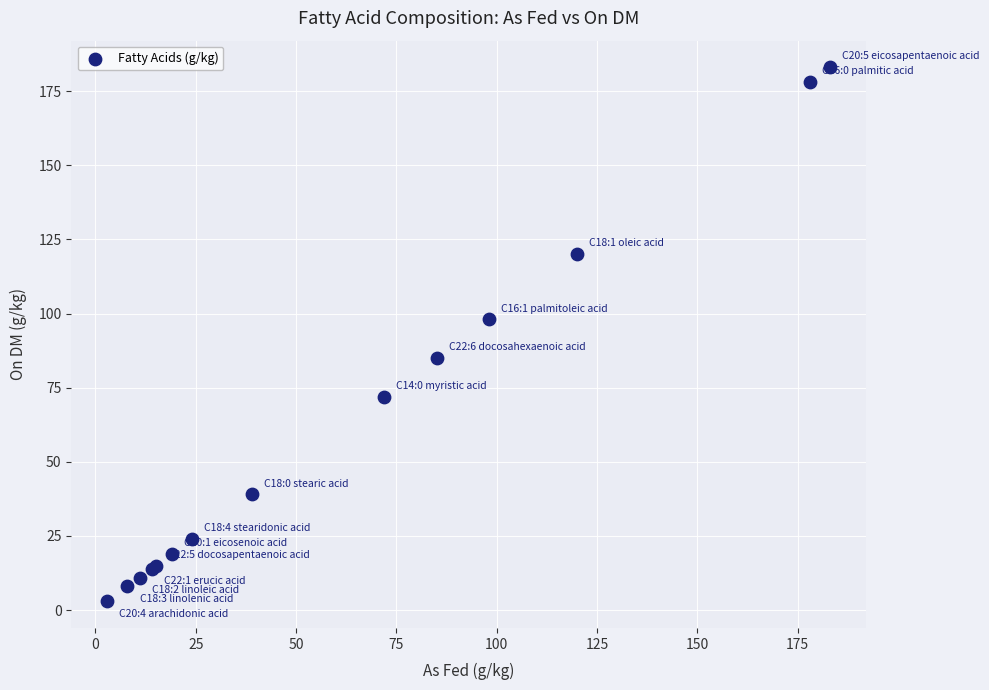

What Y value in the scatter plot is closest to 93?

98